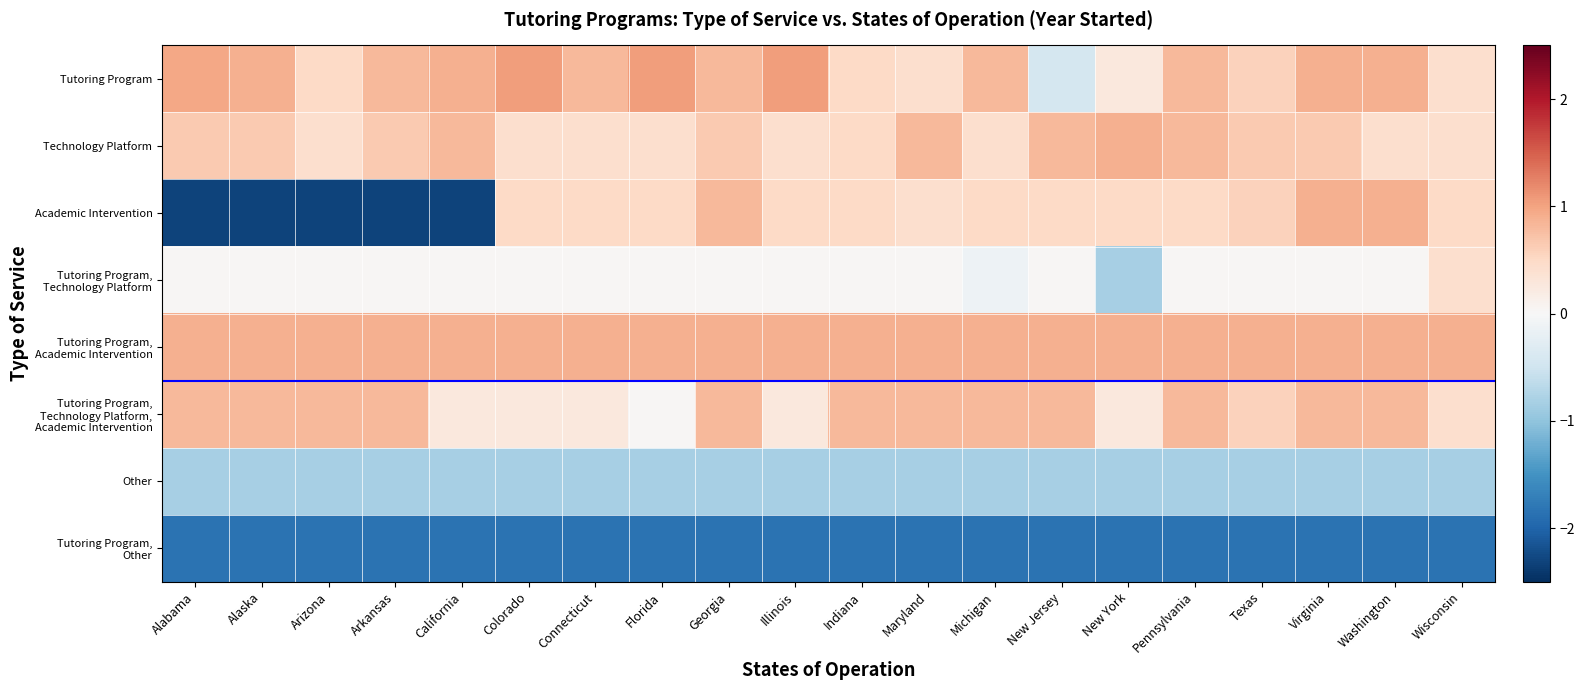

At which category is the sum across all series the highest?

Virginia